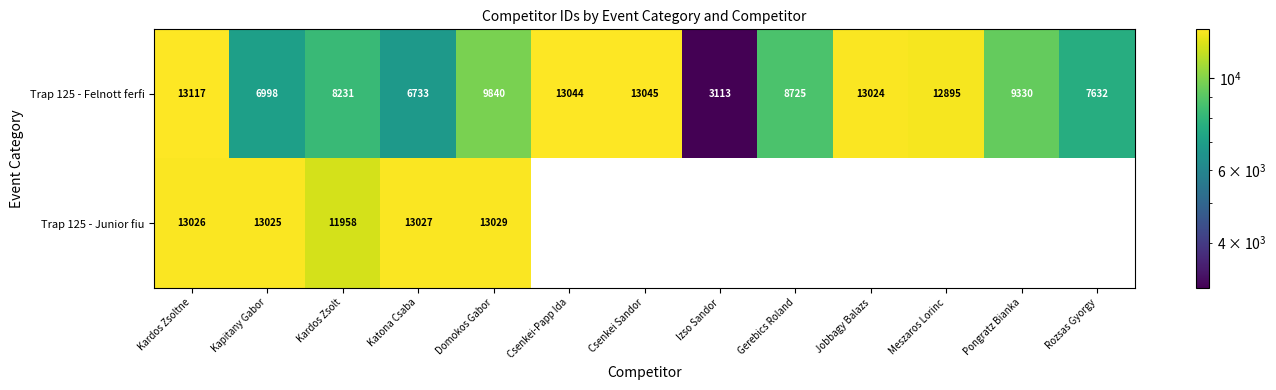

What is the maximum value shown in the chart?

13117.0